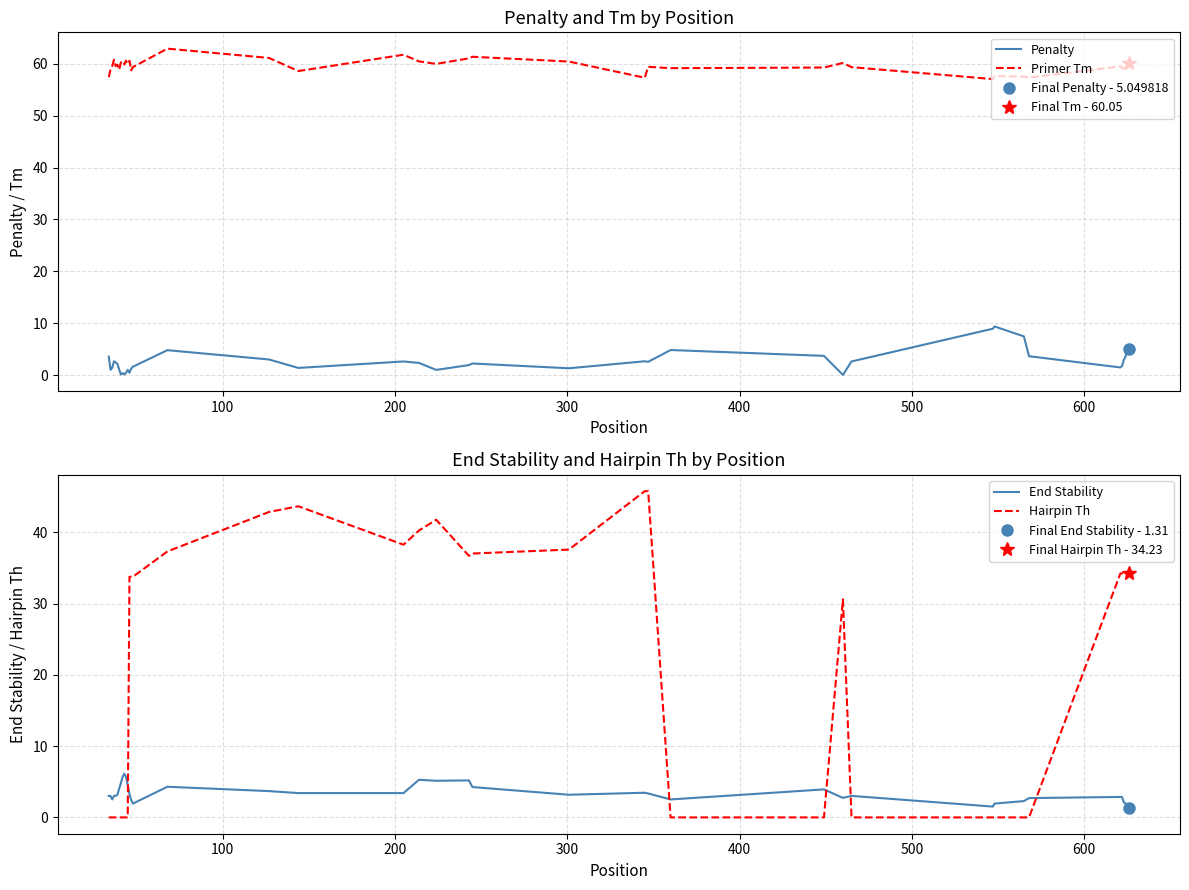

Reading left to right, list all the values displayed in this chart.

Penalty: 3.6	1.1	1.5	2.7	2.5	2.2	1.2	0.2	0.5	0.2	0.5	1.1	0.5	1.3	1.7	4.9	3.1	1.4	2.7	2.4	1.1	2.0	2.3	1.4	2.7	2.6	4.9	3.8	0.1	2.7	9.0	9.4	7.5	3.7	1.5	1.8	3.0	3.6	4.8	5.0
Primer Tm: 57.4	58.9	59.5	60.7	59.5	59.8	58.8	60.2	60.5	59.8	60.5	59.9	60.5	58.7	59.3	62.9	61.1	58.6	61.7	60.4	59.9	61.0	61.3	60.4	57.3	59.4	59.1	59.2	60.1	59.3	57.0	57.6	57.5	57.3	59.5	59.2	59.0	59.4	59.2	60.0
End Stability: 3.0	3.0	2.5	3.0	3.0	3.2	4.0	4.8	5.7	6.1	5.7	4.5	3.3	2.4	1.9	4.3	3.7	3.4	3.4	5.3	5.1	5.2	4.3	3.2	3.5	3.4	2.5	3.9	2.7	3.0	1.5	1.9	2.3	2.7	2.9	2.9	2.1	2.0	1.3	1.3
Hairpin Th: 0.0	0.0	0.0	0.0	0.0	0.0	0.0	0.0	0.0	0.0	0.0	0.0	33.8	33.8	33.8	37.3	42.9	43.6	38.3	40.2	41.8	36.7	37.0	37.6	45.8	45.8	0.0	0.0	30.6	0.0	0.0	0.0	0.0	0.0	34.2	34.2	34.2	34.2	34.2	34.2